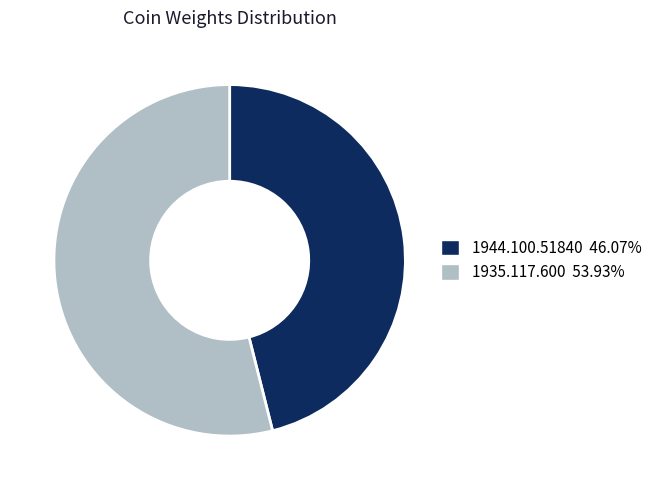

Approximately how many times larger is the value at 1935.117.600 compared to 1944.100.51840?

1.2